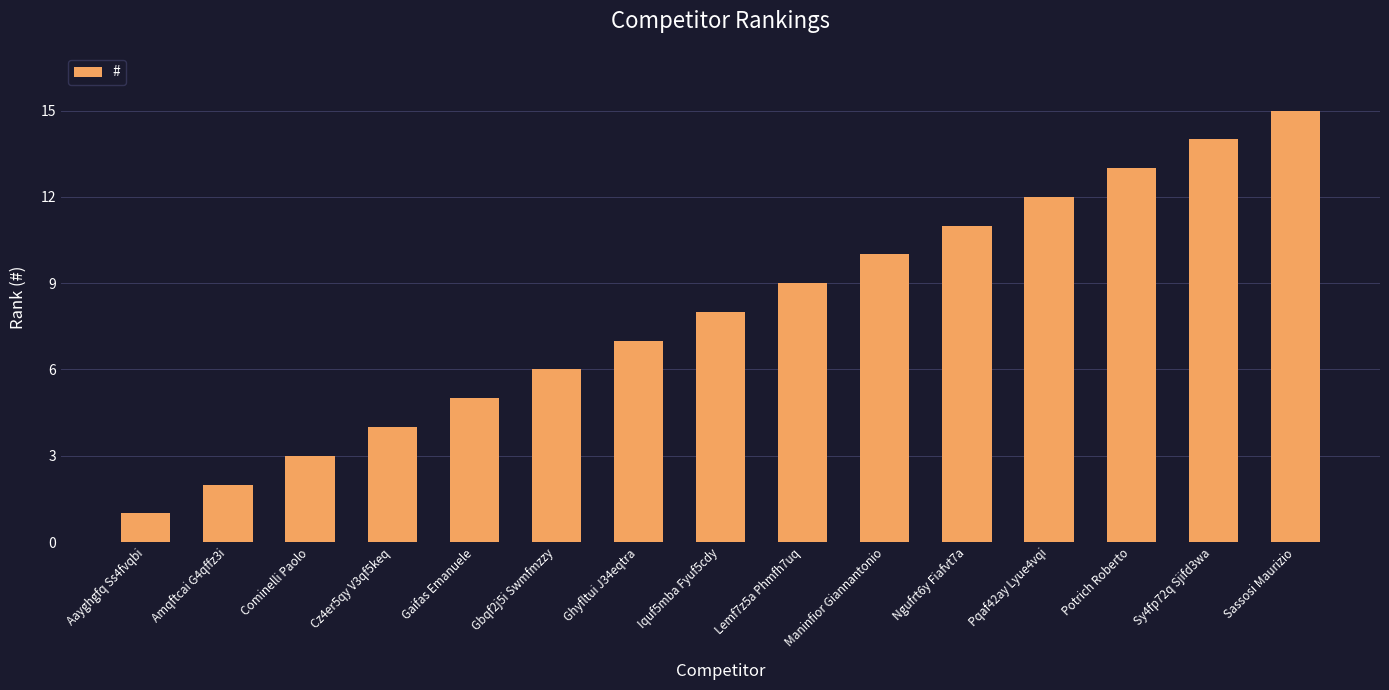

What is the maximum value shown in the chart?

15